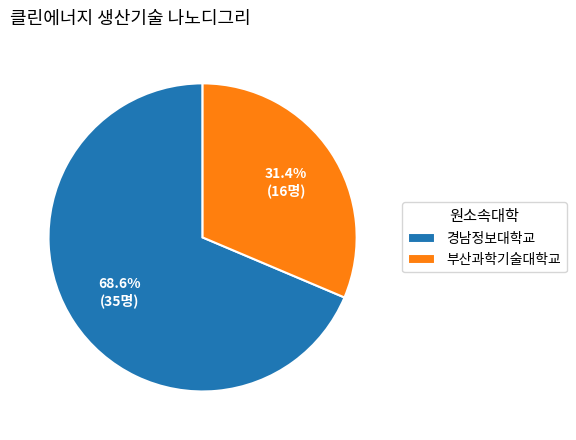

What percentage do 경남정보대학교 and 부산과학기술대학교 together represent?

100.0%